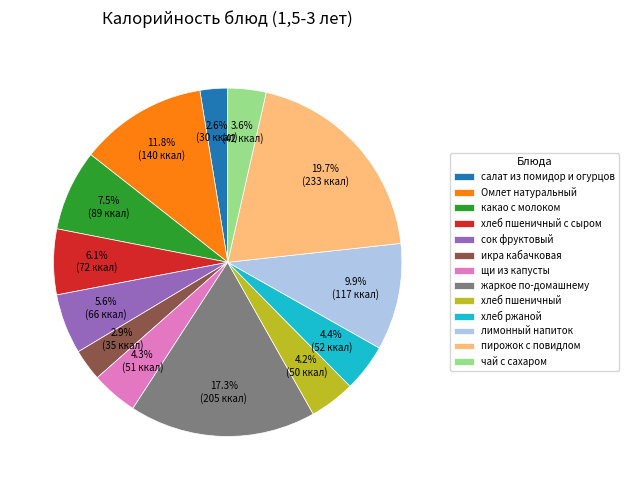

How many slices are in this pie chart?

13